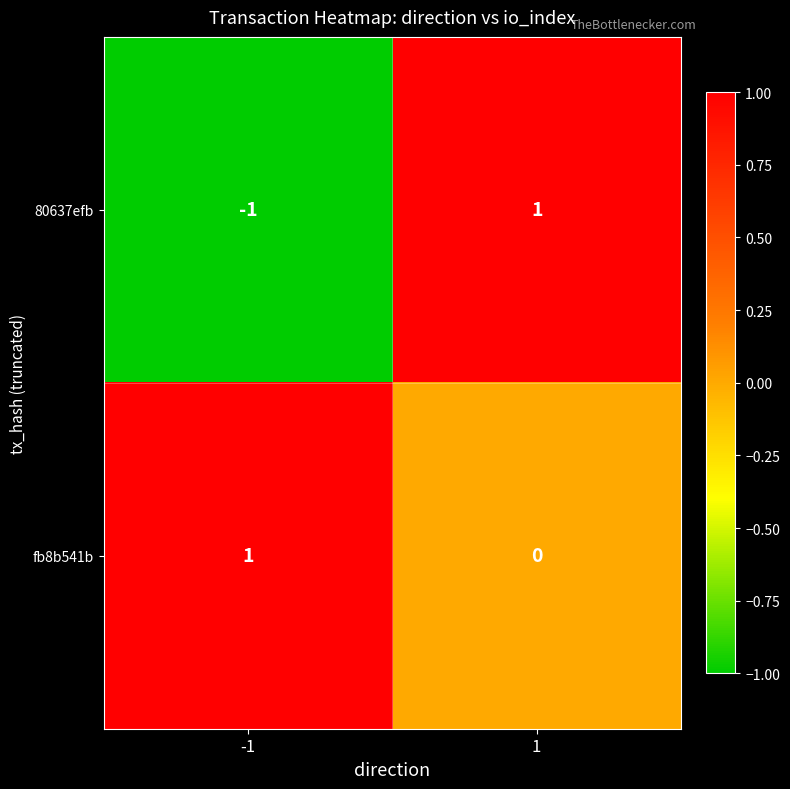

The value of 80637efb at -1 is -1. True or false?

True